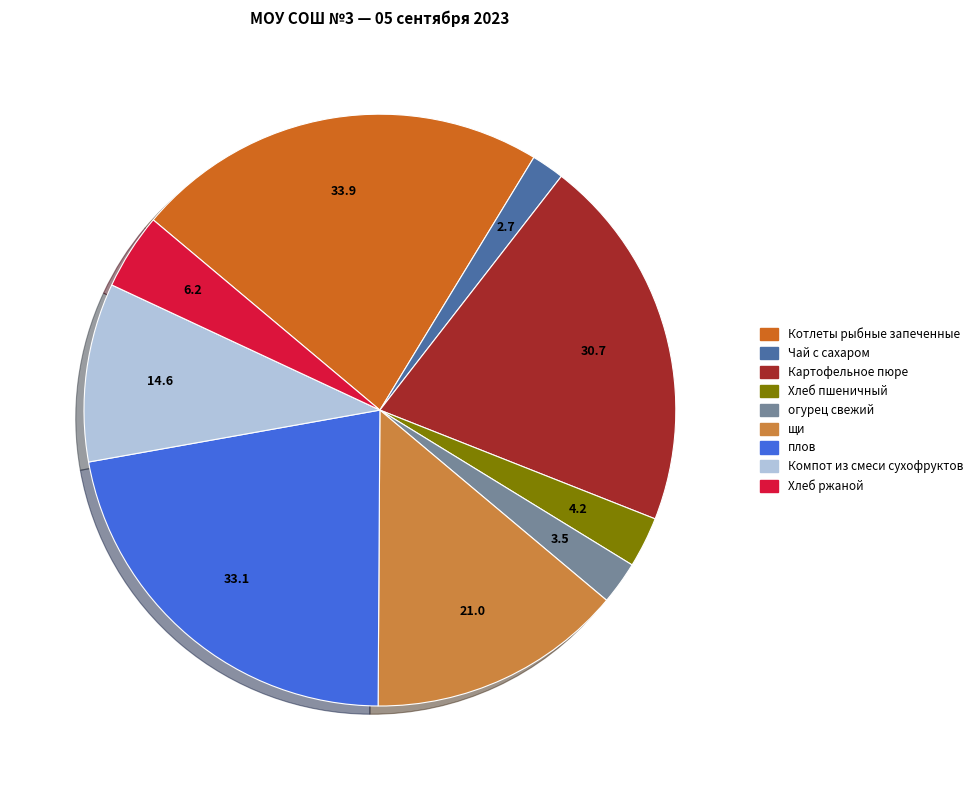

What is the largest slice in the pie chart?

Котлеты рыбные запеченные